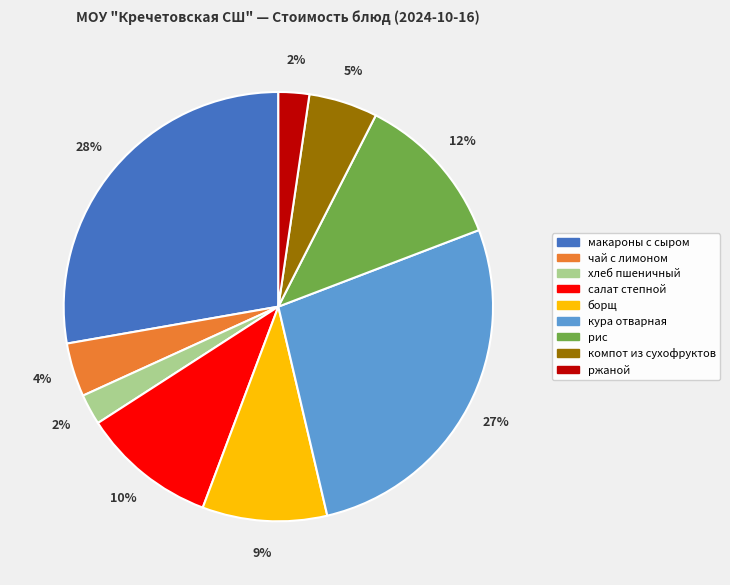

Between кура отварная and чай с лимоном, which is larger?

кура отварная